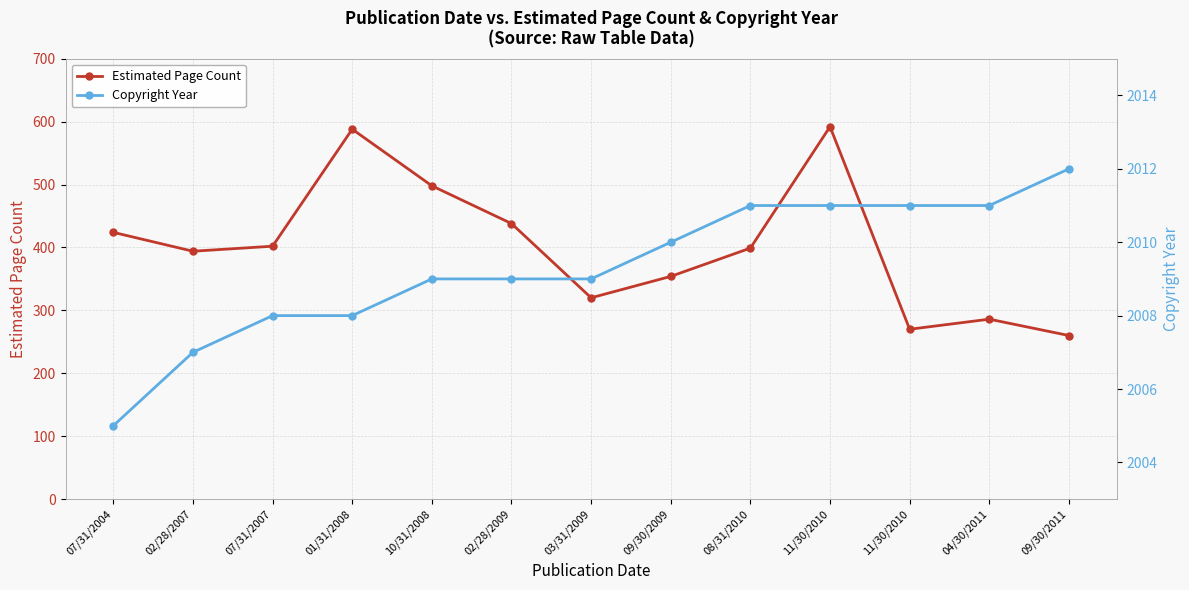

List the series in order of their peak value, highest first.

Copyright Year, Estimated Page Count